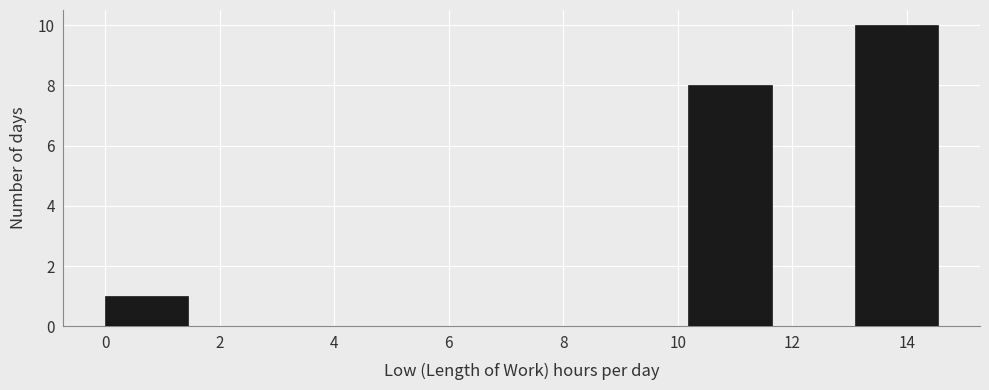

Reading left to right, transcribe this chart: for each bar, give the range it covers on the x-axis and its height. Neither the bar edges nor the heights are printed on the chart, so give them approximately, as read against the axes.

0.0 to 1.4: 1
1.4 to 3.0: 0
3.0 to 4.4: 0
4.4 to 5.8: 0
5.8 to 7.2: 0
7.2 to 8.8: 0
8.8 to 10.2: 0
10.2 to 11.6: 8
11.6 to 13.0: 0
13.0 to 14.6: 10